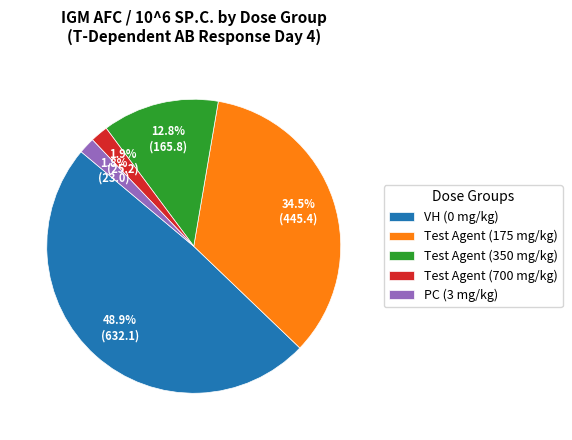

To the nearest percent, what is the combined percentage of Test Agent (700 mg/kg) and Test Agent (350 mg/kg)?

15%